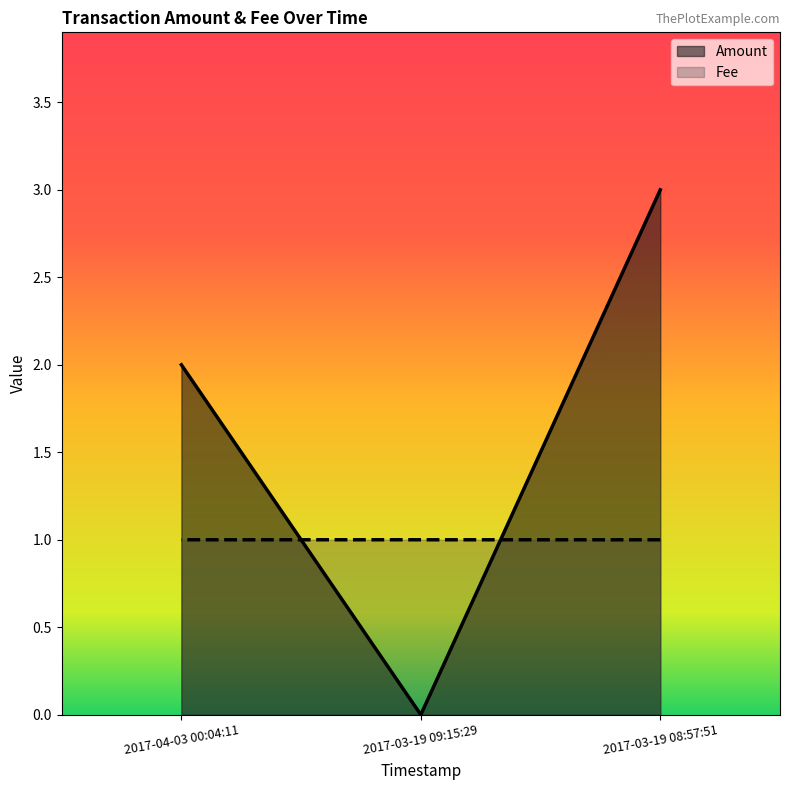

Does the chart display data point markers on the line(s)?

No